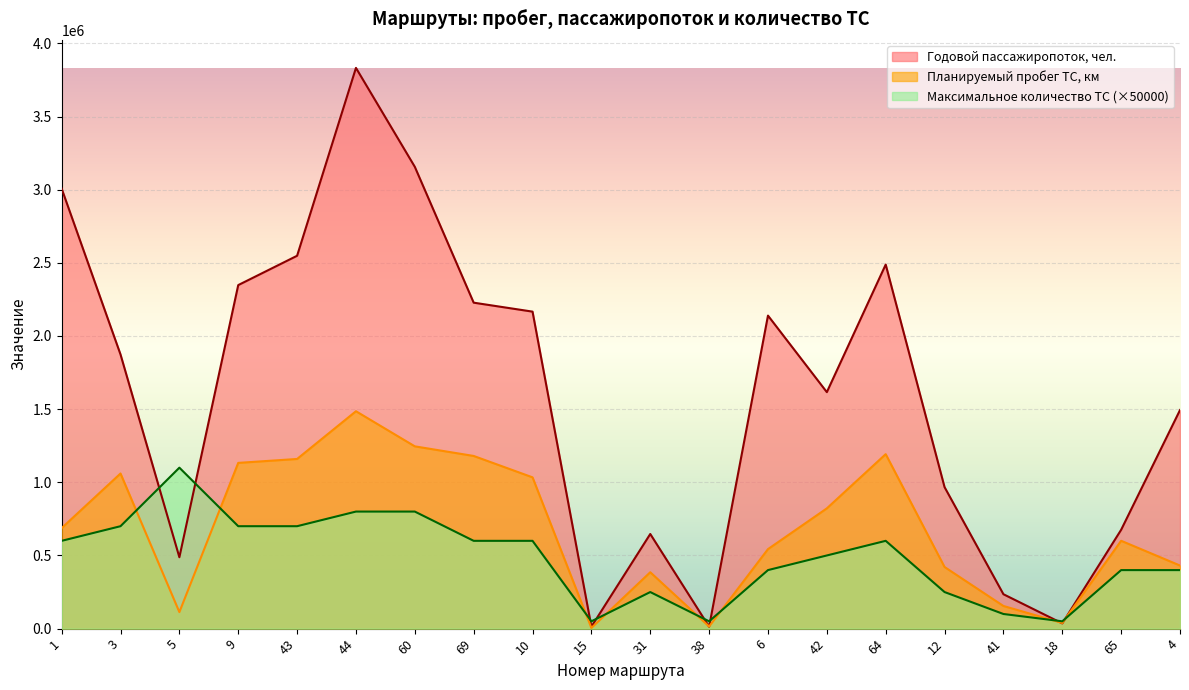

How many intersections are there between Максимальное количество ТС, ед. and Планируемый пробег ТС, км?

8